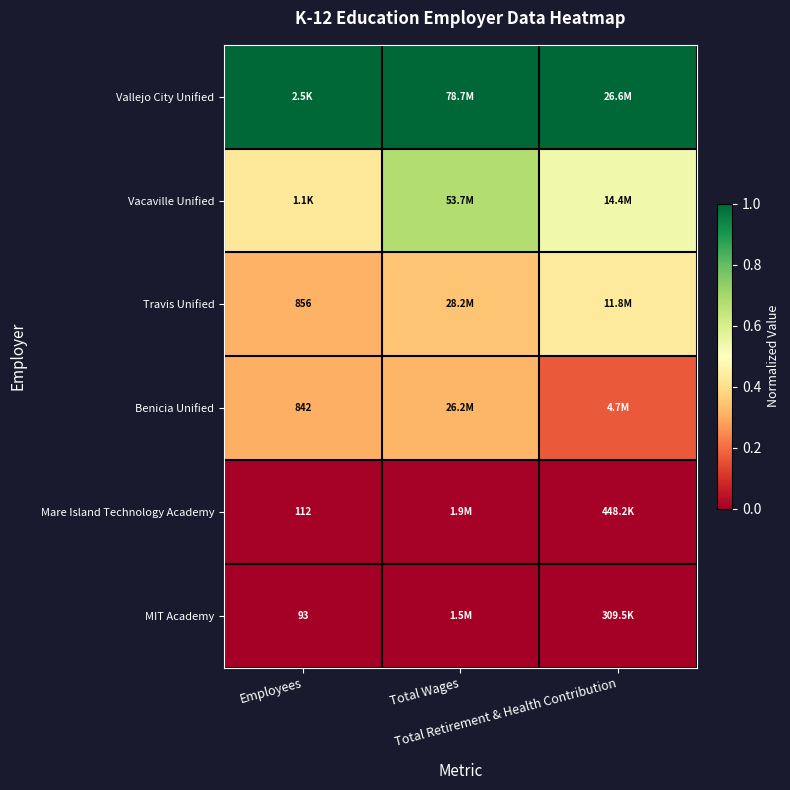

At how many categories does at least one series exceed 0?

3